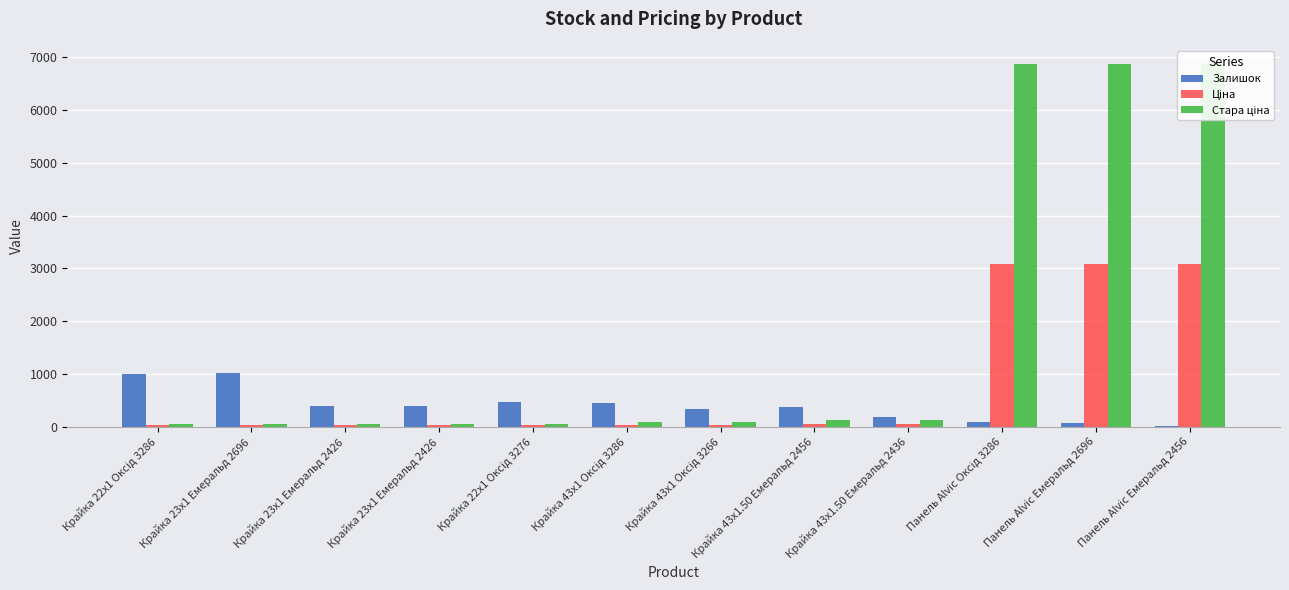

What is the difference between the Залишок values at Панель Alvic Оксід 3286 and Крайка 43x1.50 Емеральд 2456?

274.0